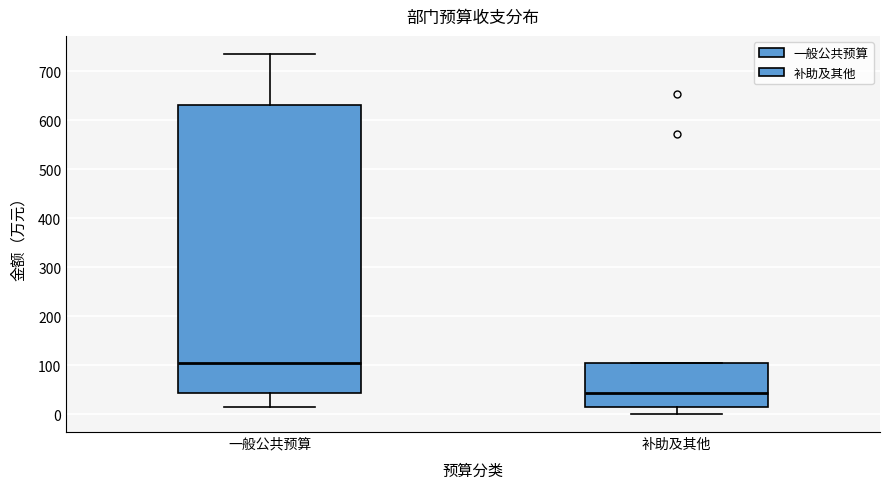

Which box has the lowest median line?

补助及其他